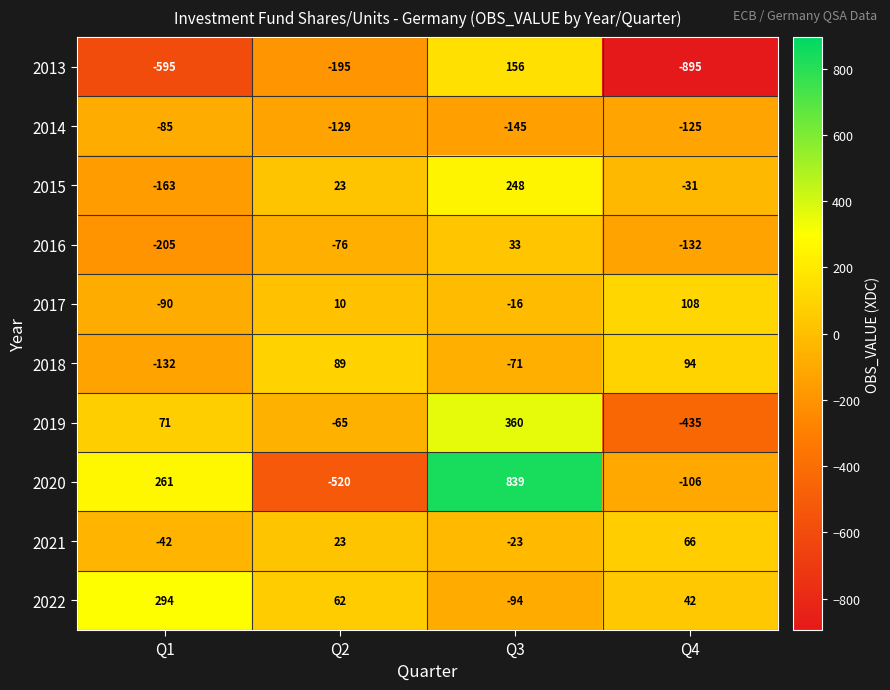

How many categories are shown in the chart?

4